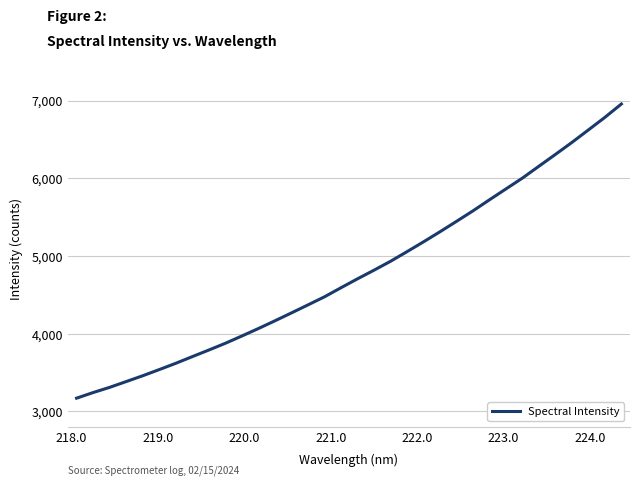

Count the number of data series in this chart.

1